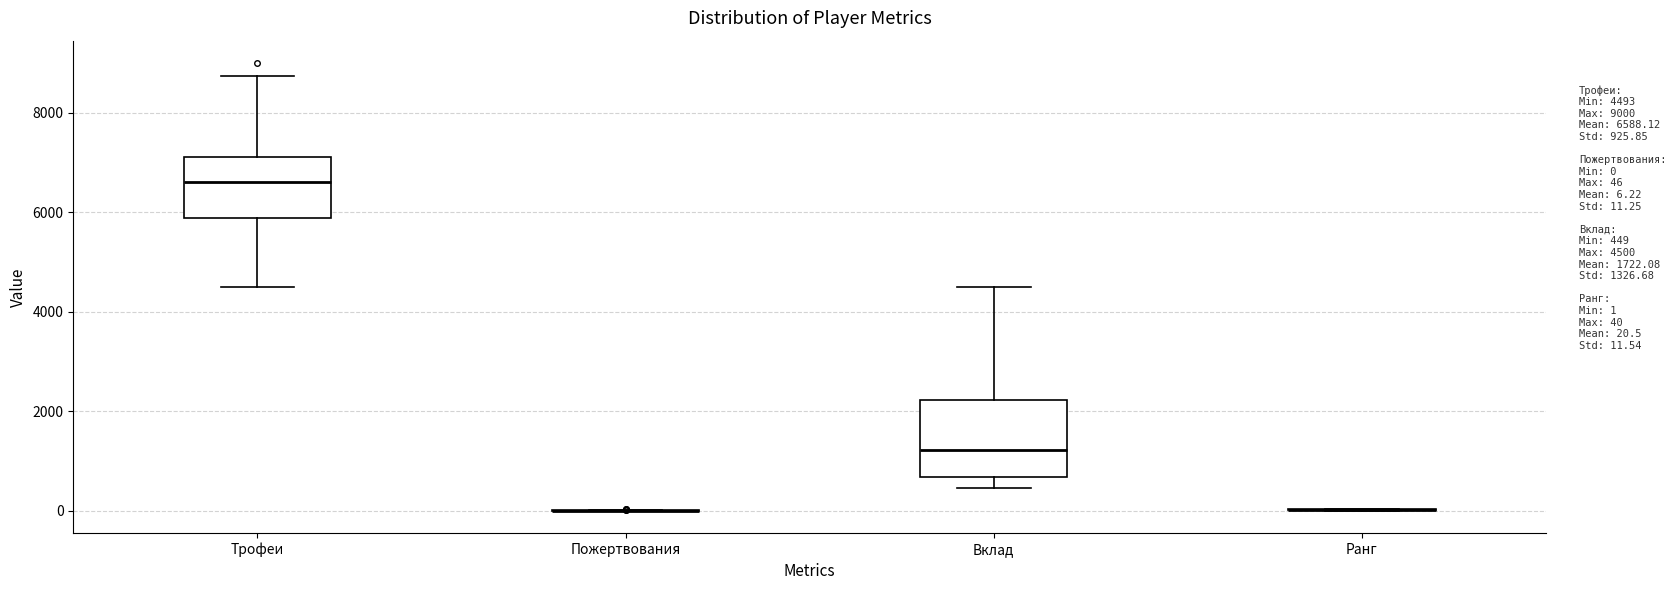

Comparing the boxes themselves (not the whiskers), which one is the tallest?

Вклад